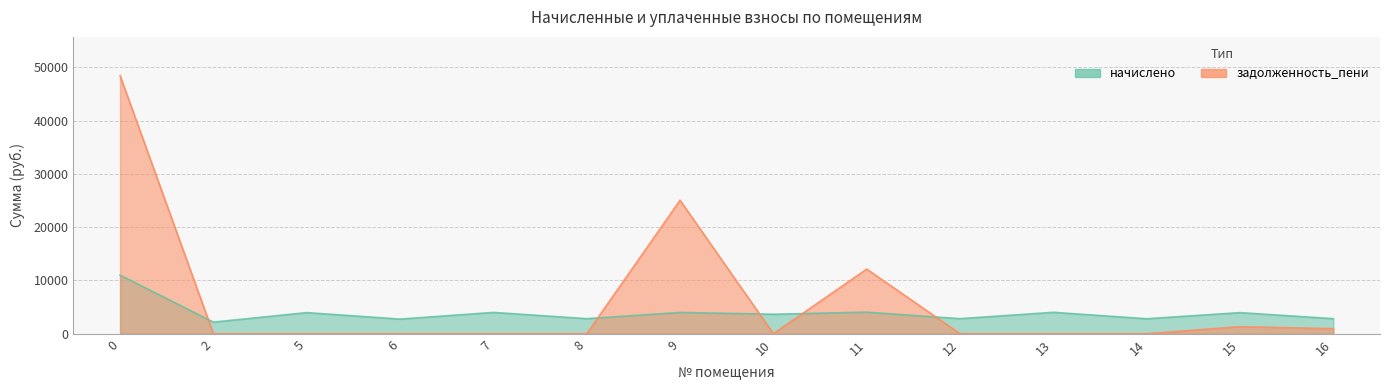

Reading left to right, list all the values displayed in this chart.

начислено: 0=10995.4	2=2176.0	5=3960.8	6=2742.3	7=3998.0	8=2824.3	9=3990.5	10=3655.2	11=4042.7	12=2824.3	13=4016.6	14=2809.4	15=3957.0	16=2824.3
задолженность_пени: 0=48442.4	2=0.0	5=0.0	6=0.0	7=0.0	8=0.0	9=25050.2	10=0.0	11=12128.1	12=0.0	13=0.0	14=0.0	15=1319.0	16=941.4